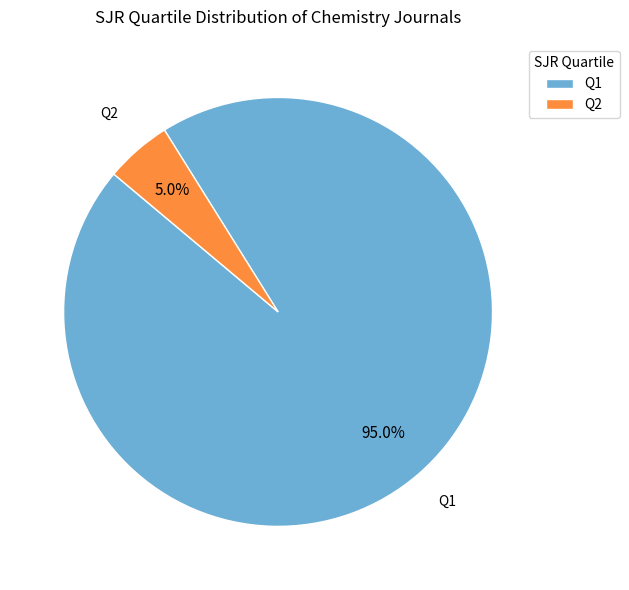

How many slices are in this pie chart?

2